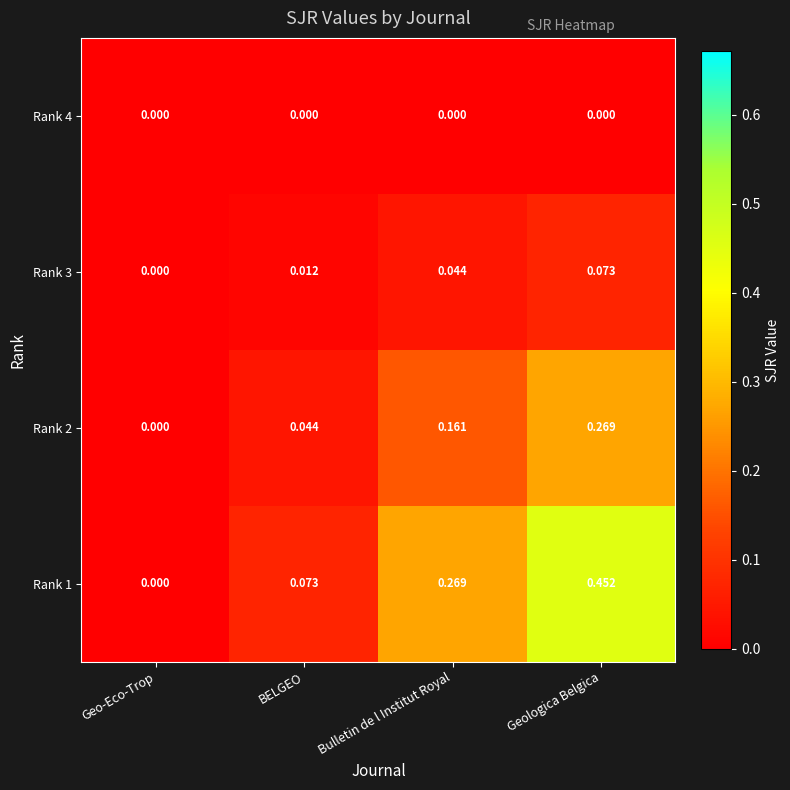

At which category does the chart reach its peak across all series?

Geologica Belgica